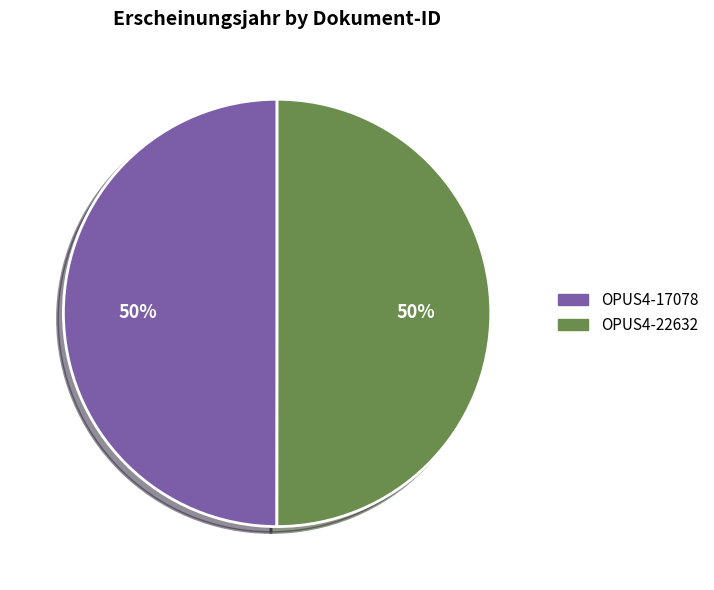

True or false: OPUS4-22632 accounts for 36% of the total.

False